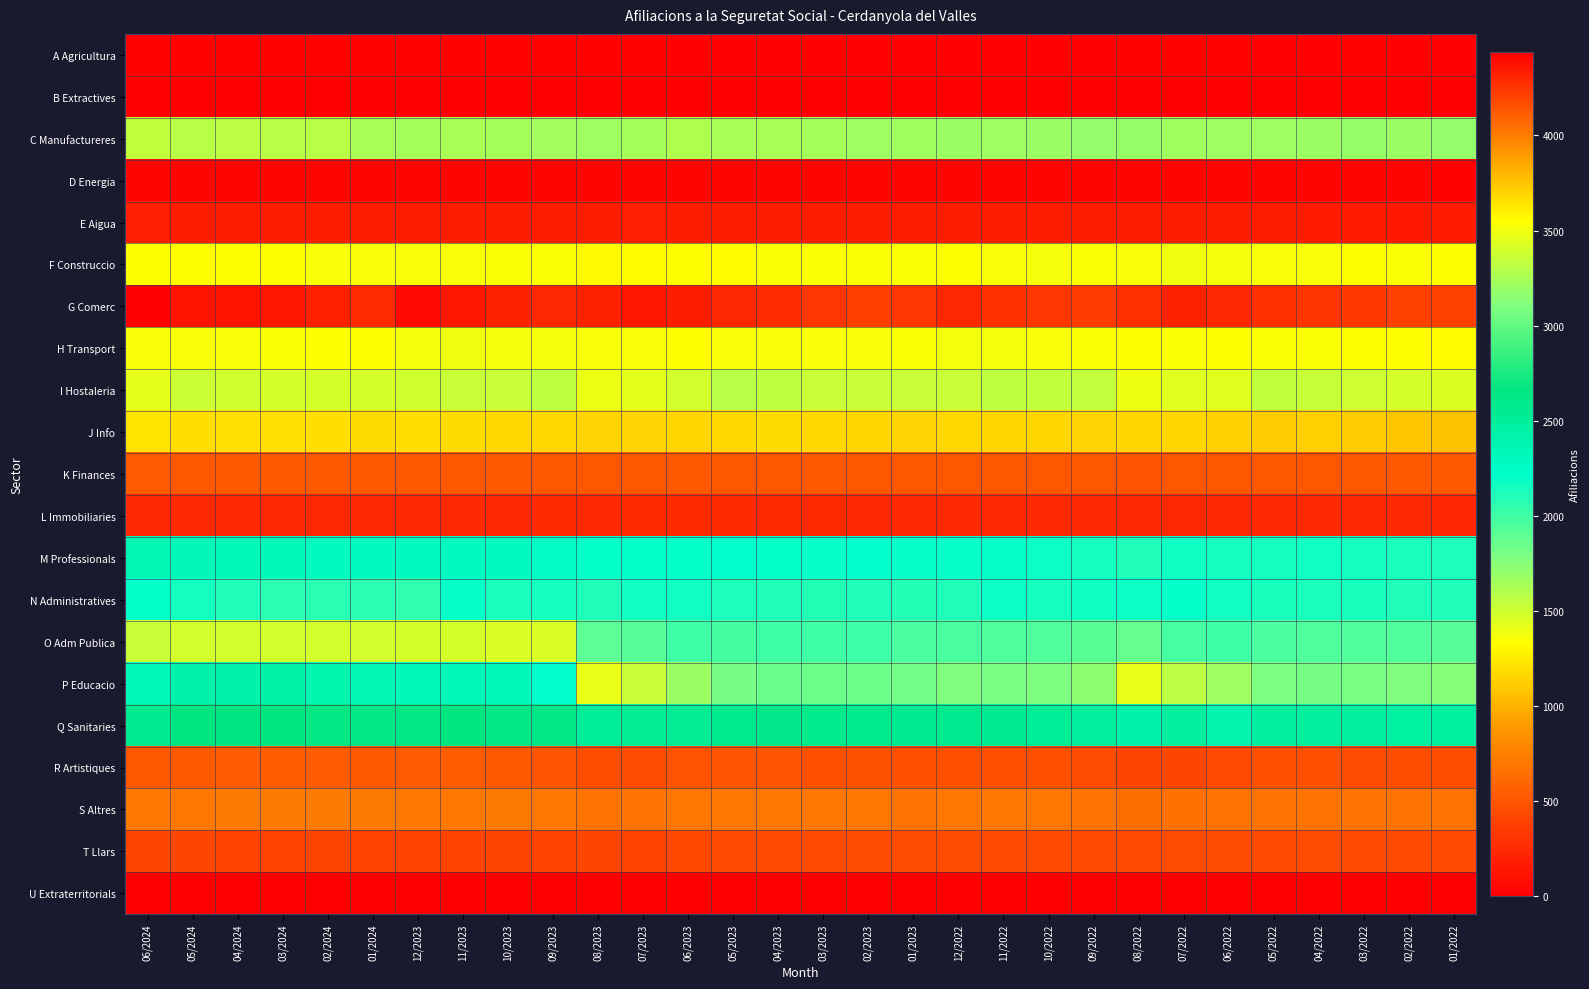

At how many categories does at least one series exceed 312?

30